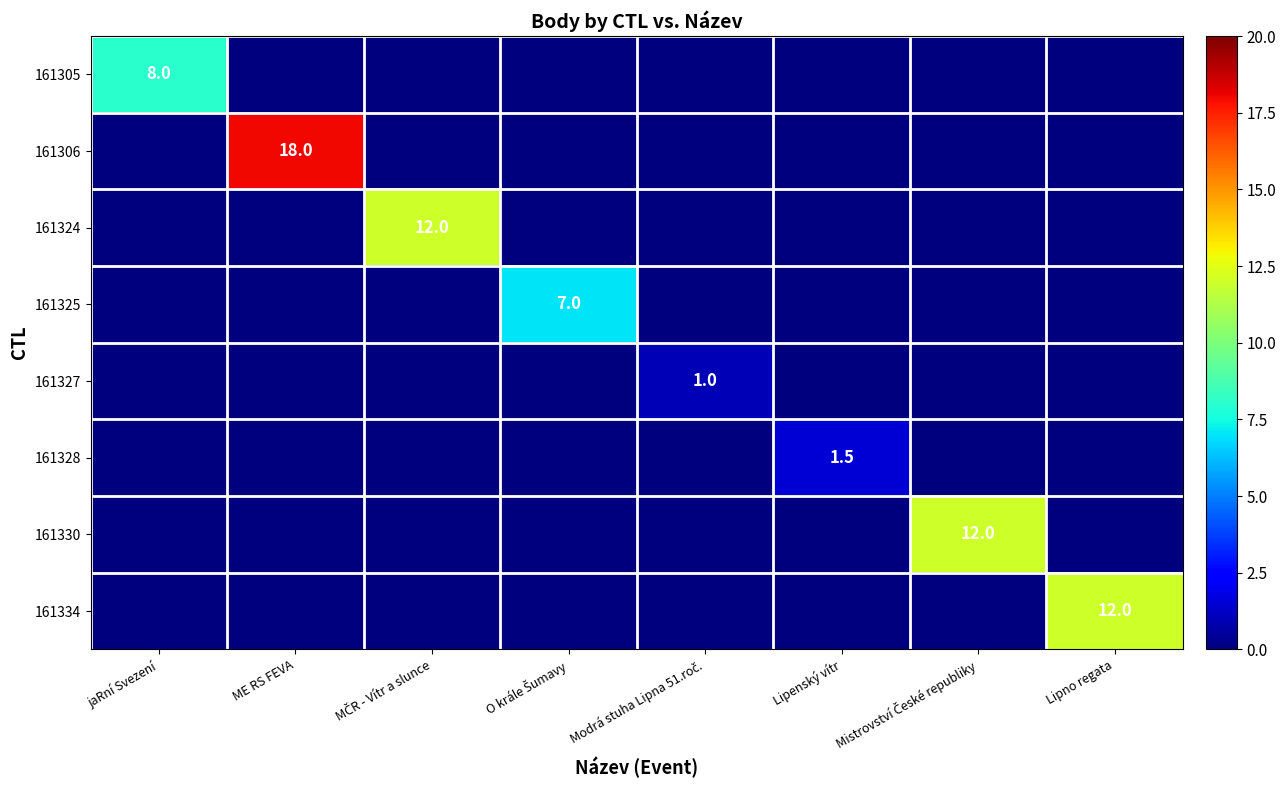

The 161305 series shows 8.0 at jaRní Svezení. True or false?

True